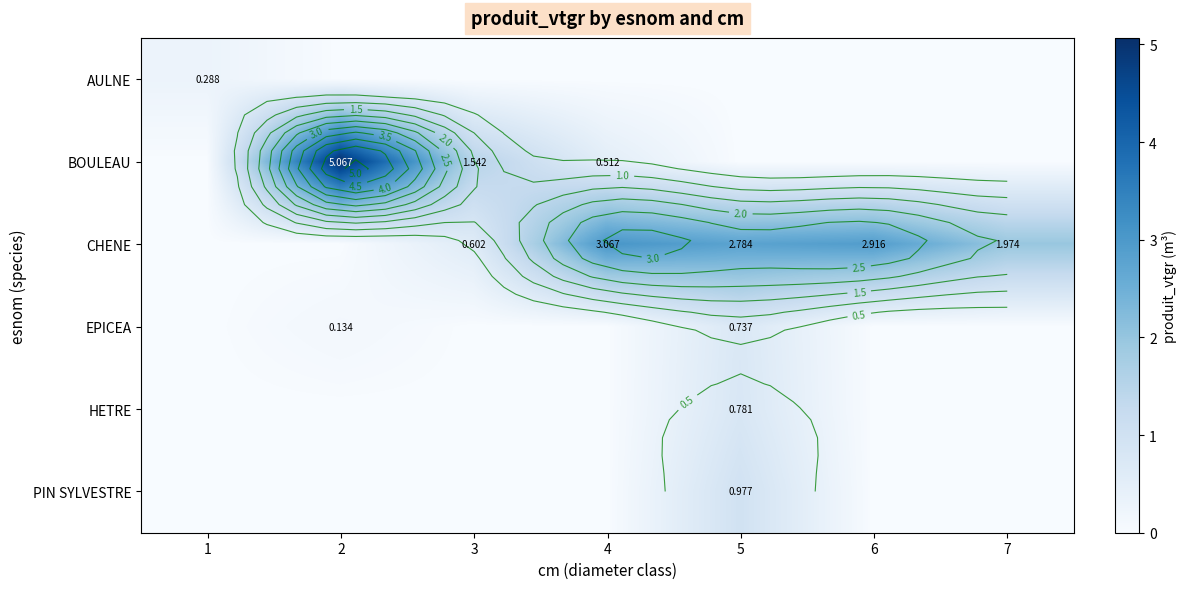

Which has a higher value, 4 or 2?

4